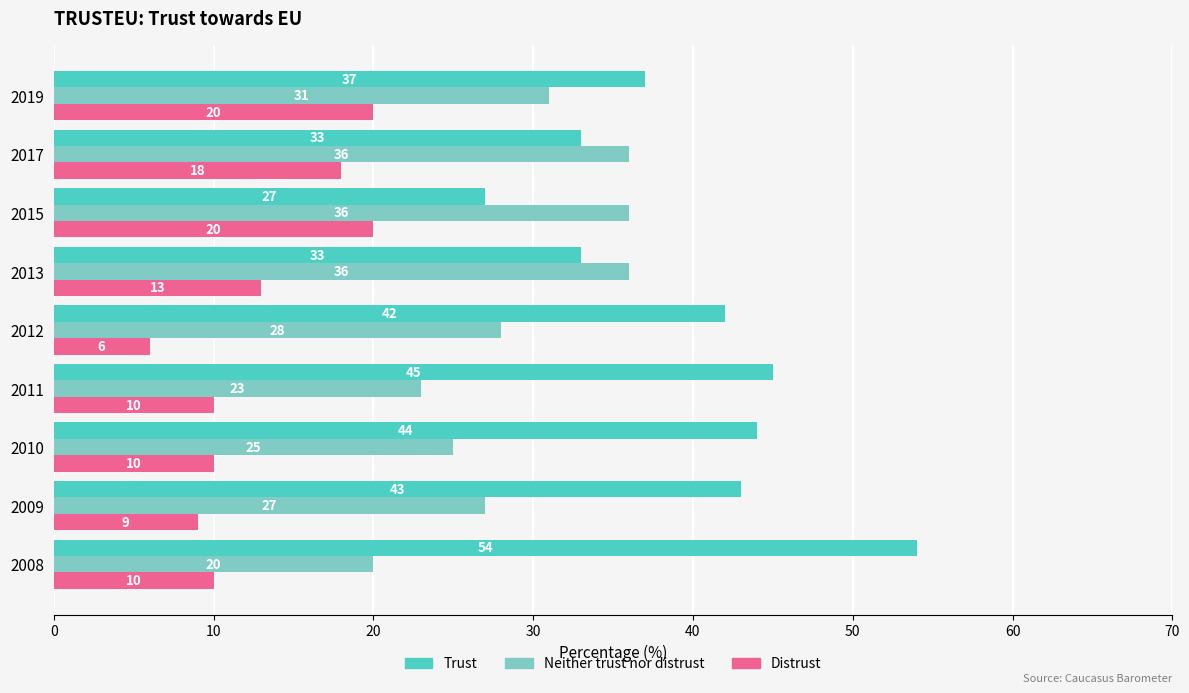

What is the difference between the maximum and minimum values in the Trust series?

27